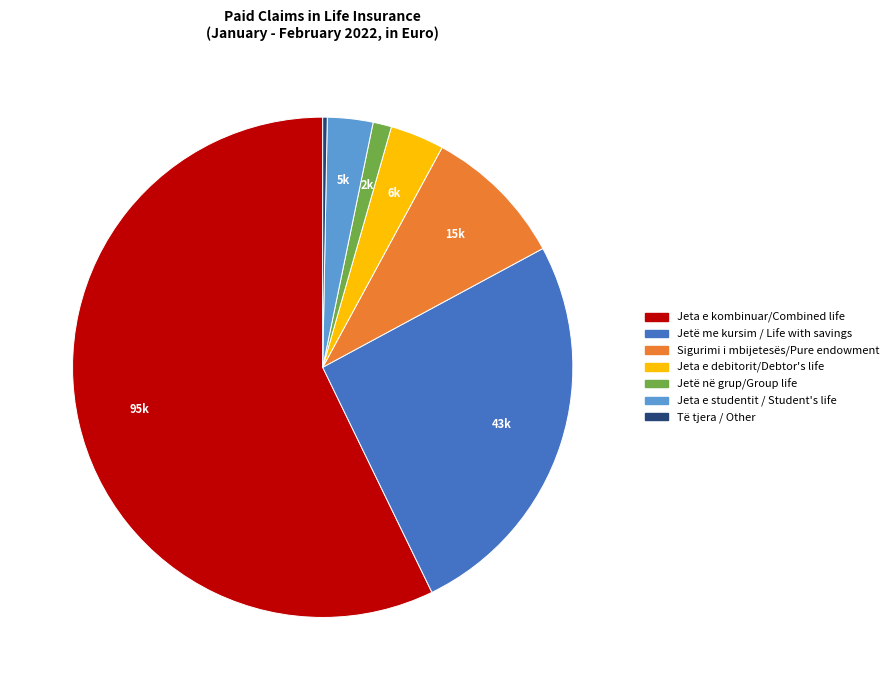

What is the ratio of the value at Jeta e kombinuar/Combined life to the value at Sigurimi i mbijetesës/Pure endowment?

6.2